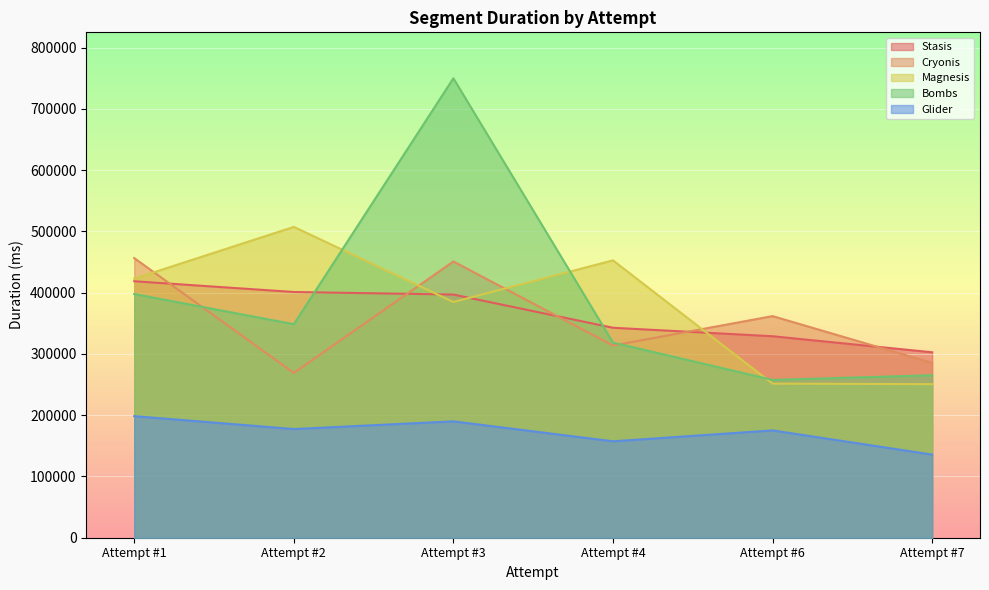

At which label does Cryonis first exceed 361815?

Attempt #1